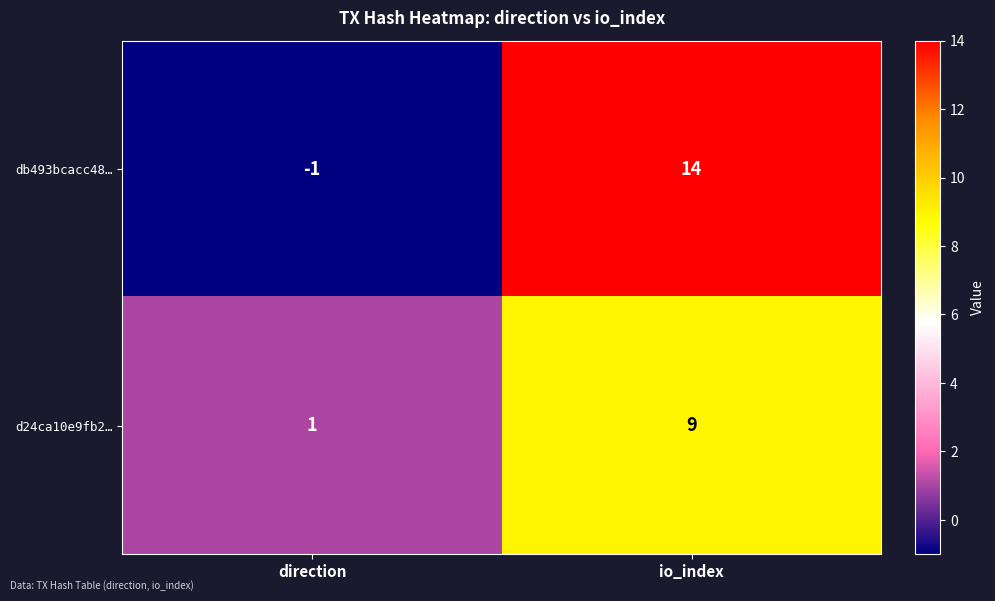

Where is d24ca10e9fb2… nearest to the value 5?

direction